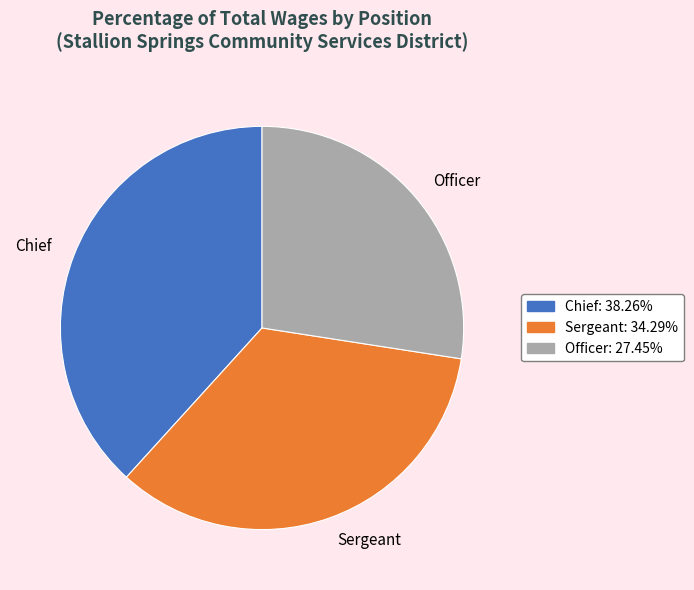

What is the ratio of the value at Chief to the value at Officer?

1.4